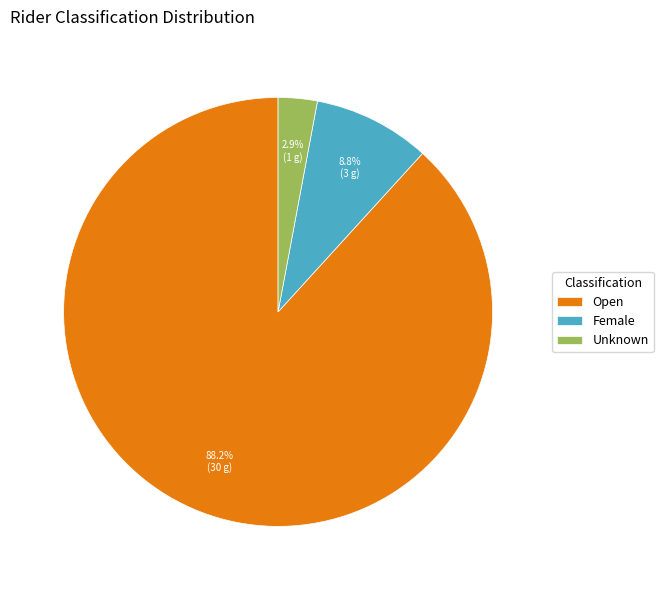

To the nearest percent, what is the average slice percentage?

33%